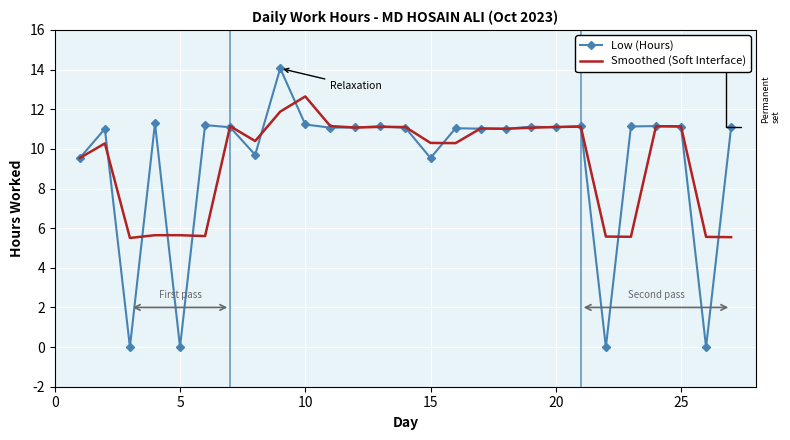

Rank the series by their maximum value, from highest to lowest.

Low (Hours), Smoothed (Soft Interface)